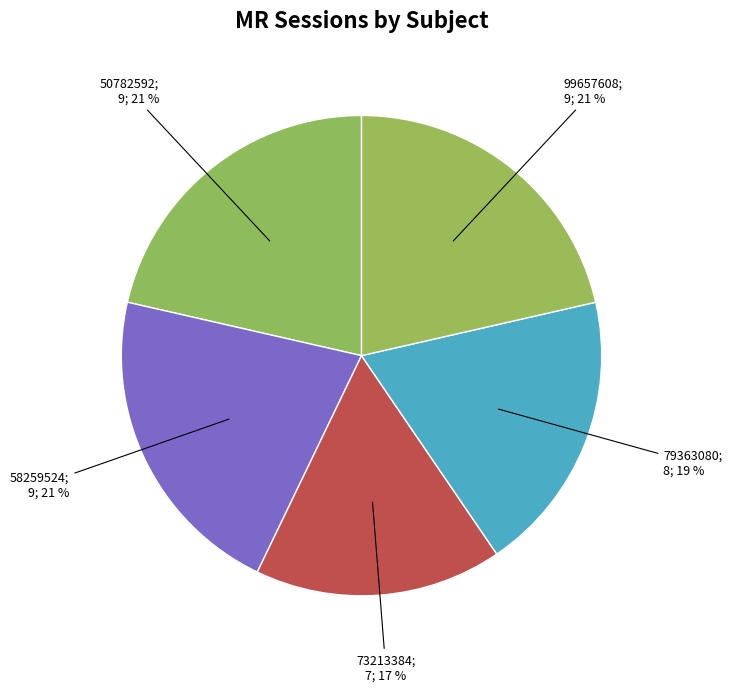

How many slices are in this pie chart?

5